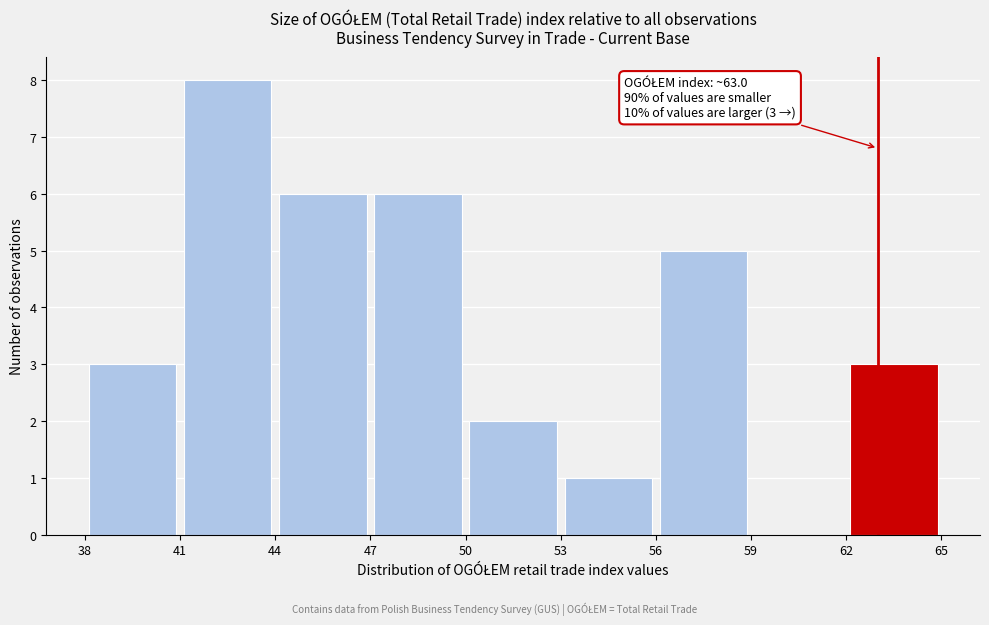

Over which range of the x-axis is the bar tallest?

41 to 44